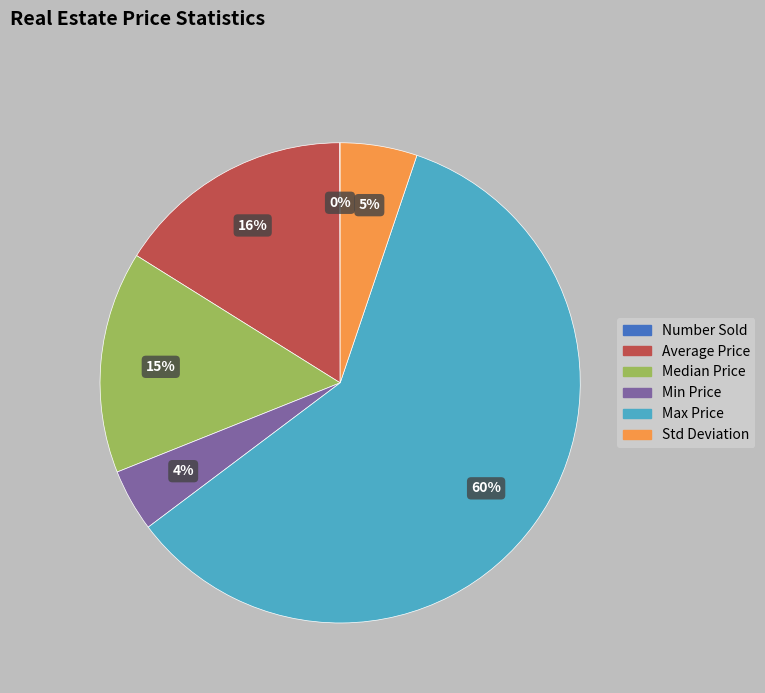

Which category accounts for the majority?

Max Price